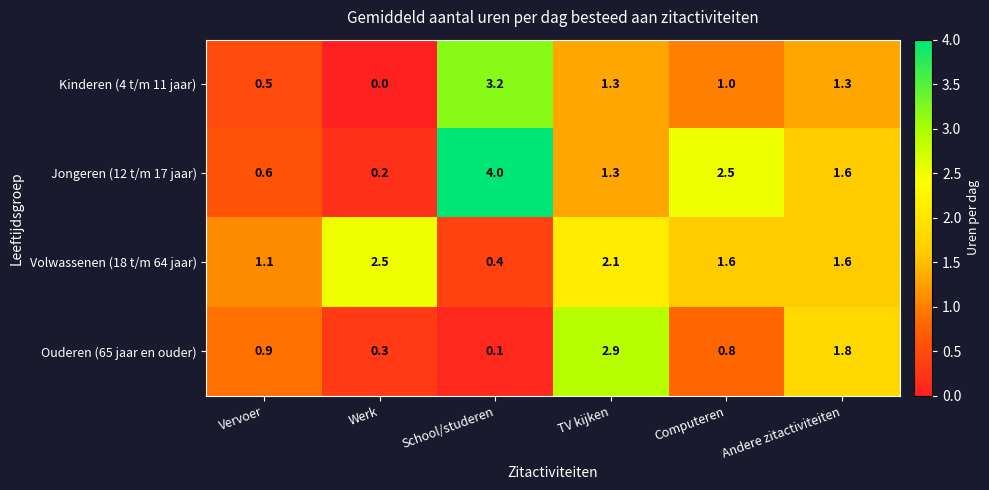

How many series are shown in this chart?

4